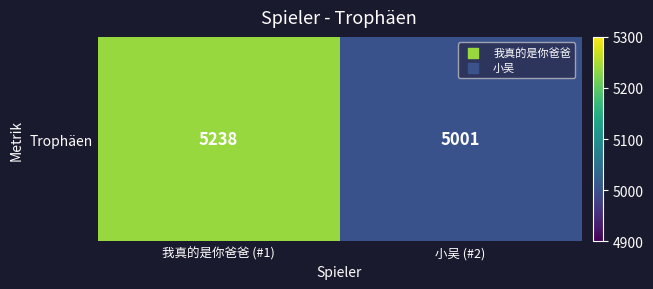

At which category does the chart reach its minimum across all series?

小吴 (#2)